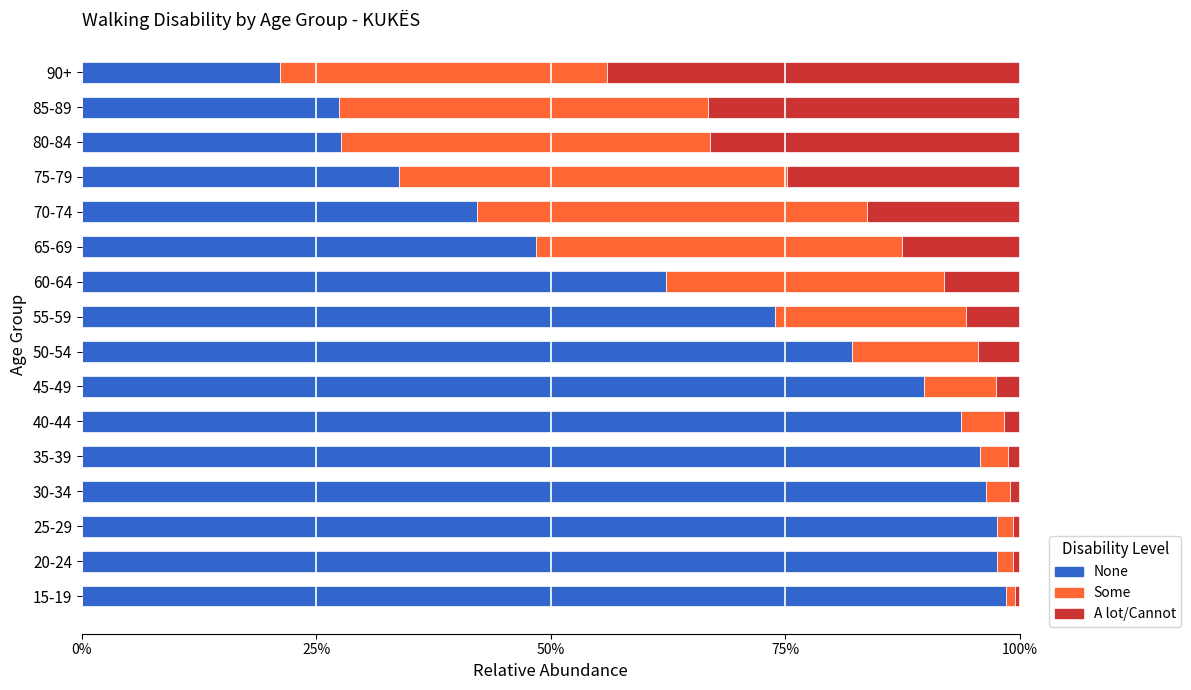

What is the average value of the None series?

68.0